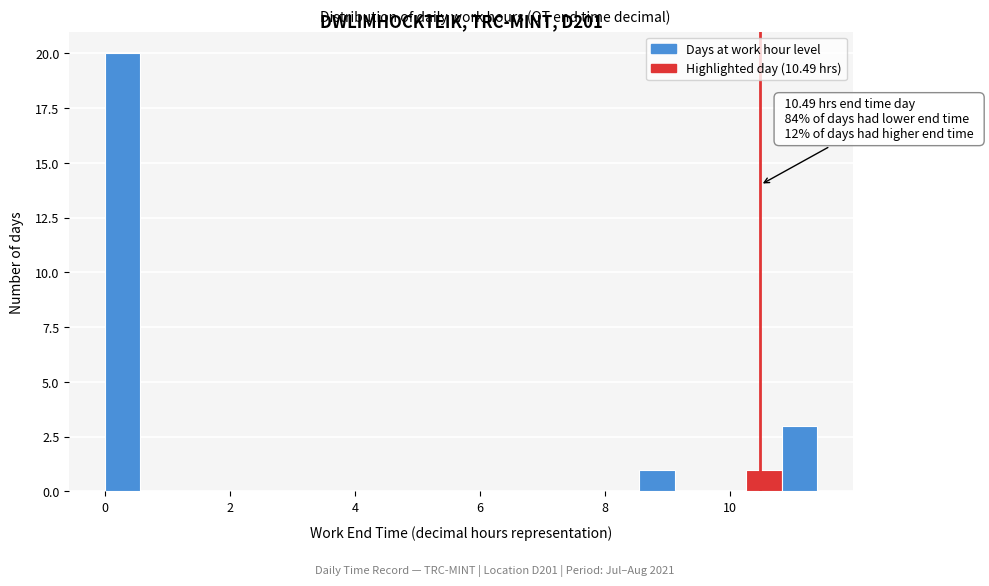

Read against the x-axis, roughly where is the centre of the tallest bar?

0.2